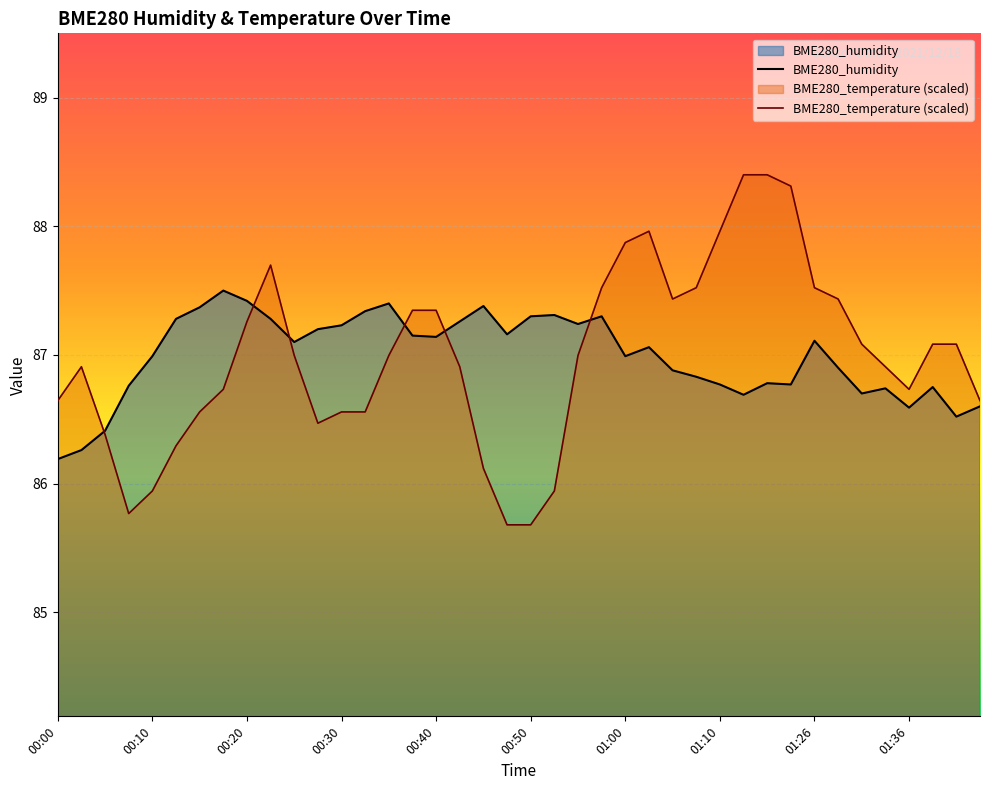

List the series in order of their overall mean, lowest first.

BME280_temperature, BME280_humidity